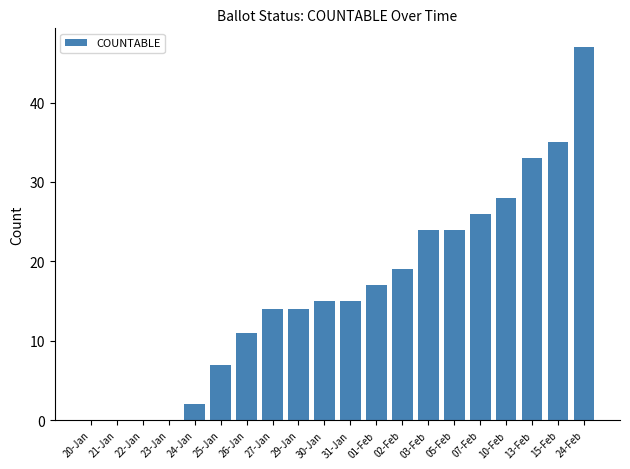

True or false: the data shows -21 at 21-Jan.

False